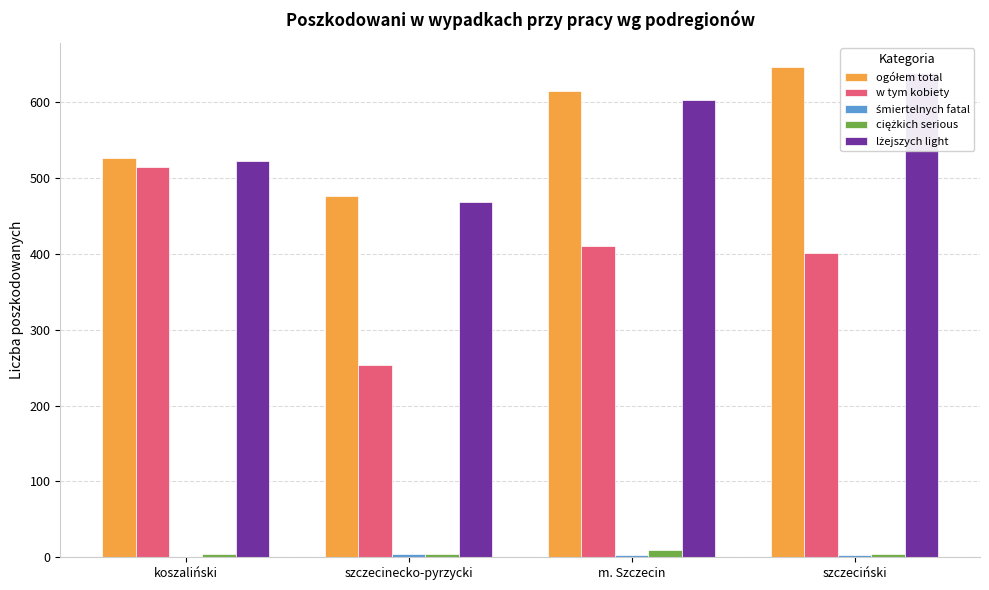

How many values in the ogółem total series exceed 615?

1